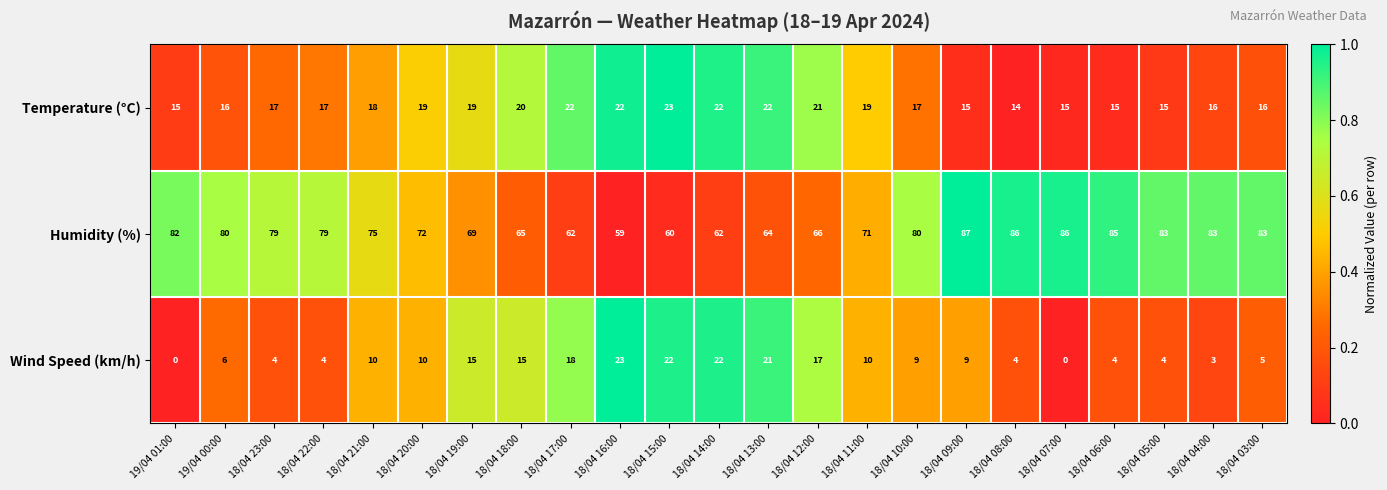

Where does the Humidity (%) series first go above 79?

19/04 01:00